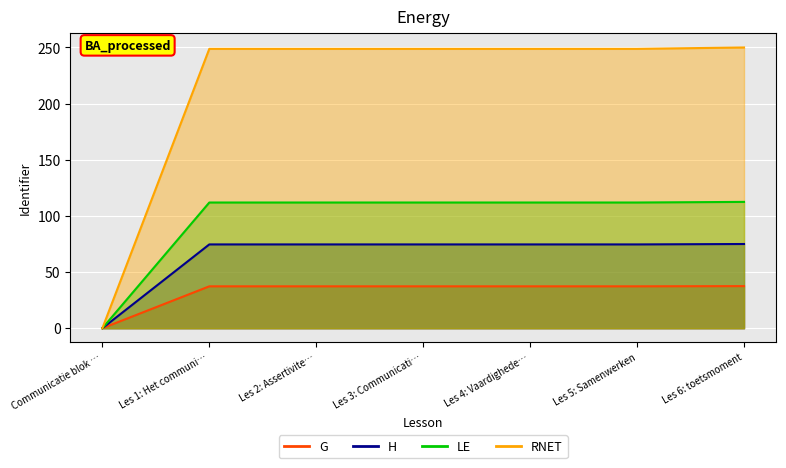

How many distinct data groups are displayed?

1